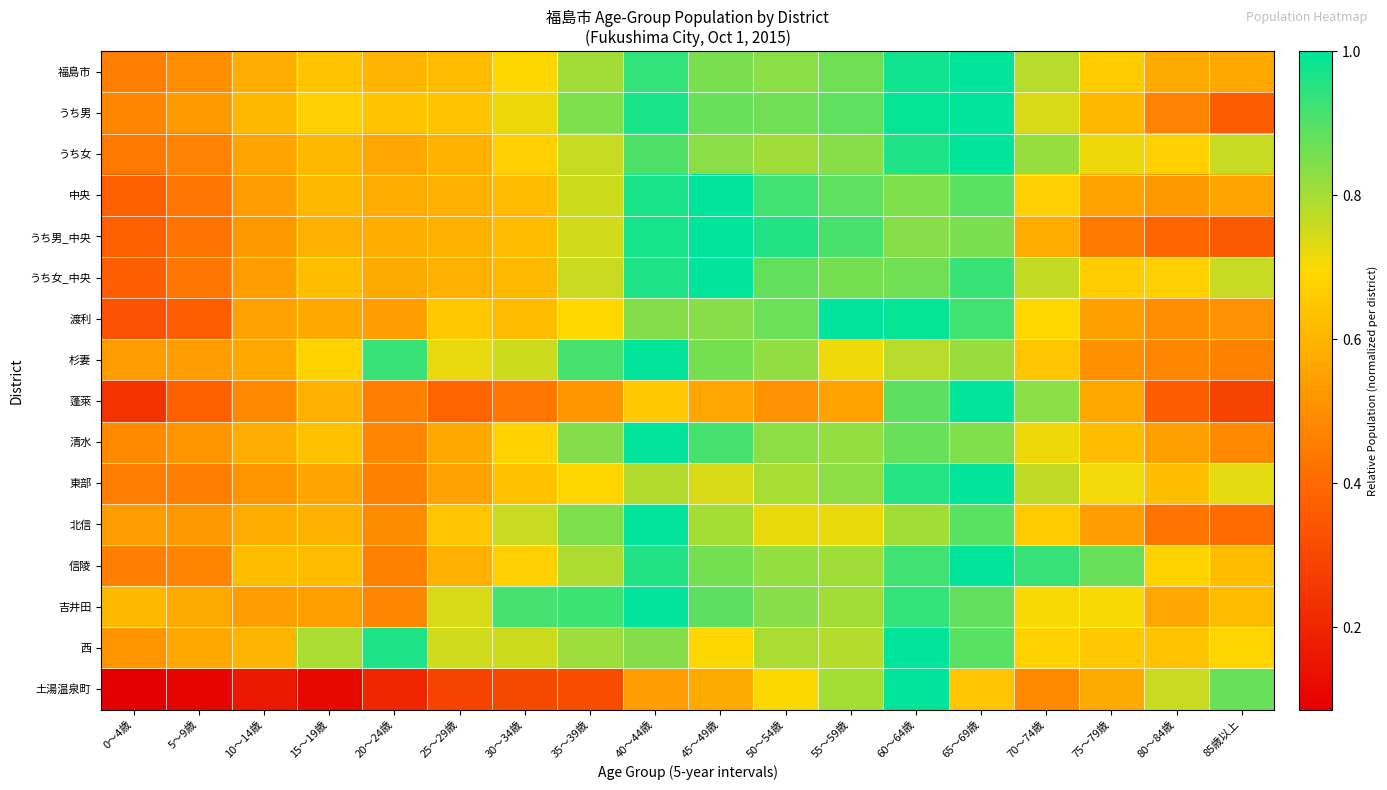

Between 40～44歳 and 75～79歳, which series saw the biggest shift?

うち男_中央